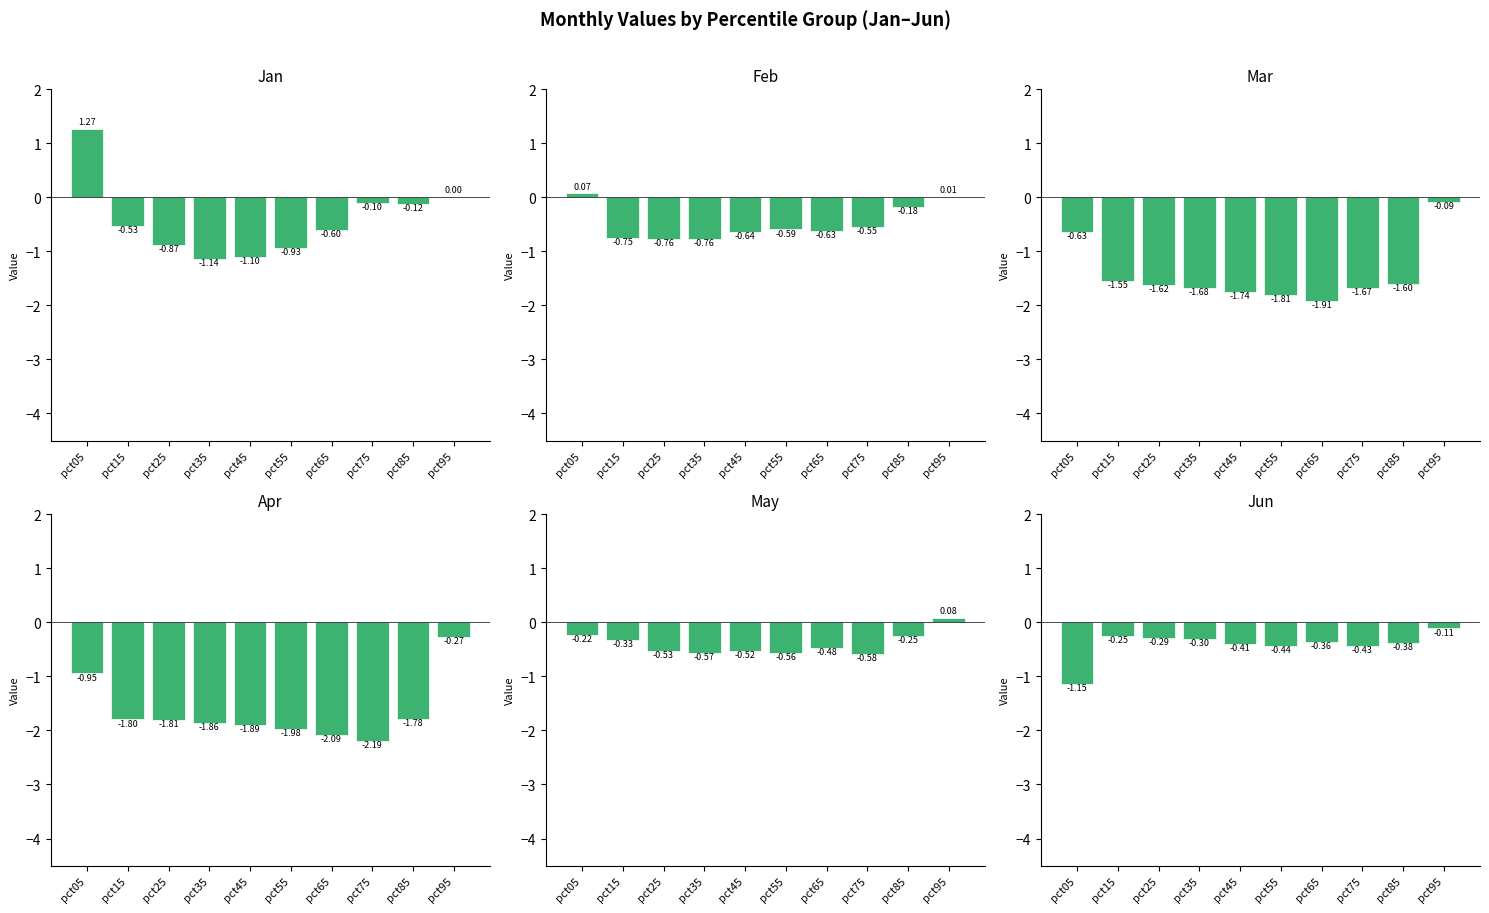

Rank the categories by Jan value from lowest to highest.

pct35, pct45, pct55, pct25, pct65, pct15, pct85, pct75, pct95, pct05